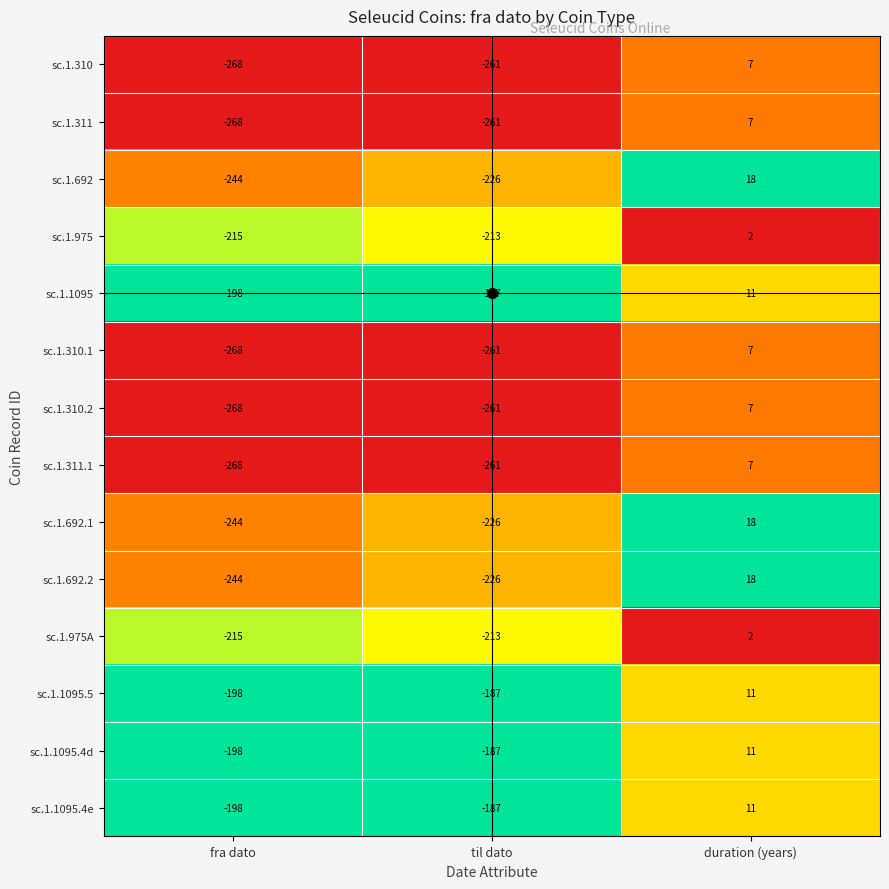

What is the difference between the maximum and minimum values in the sc.1.1095 series?

209